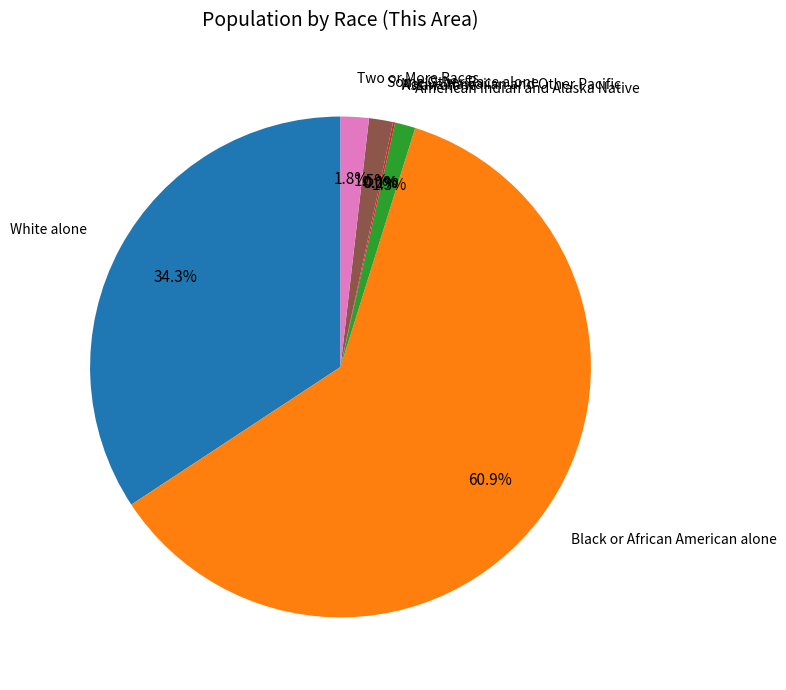

Is Black or African American alone the majority of the pie?

Yes